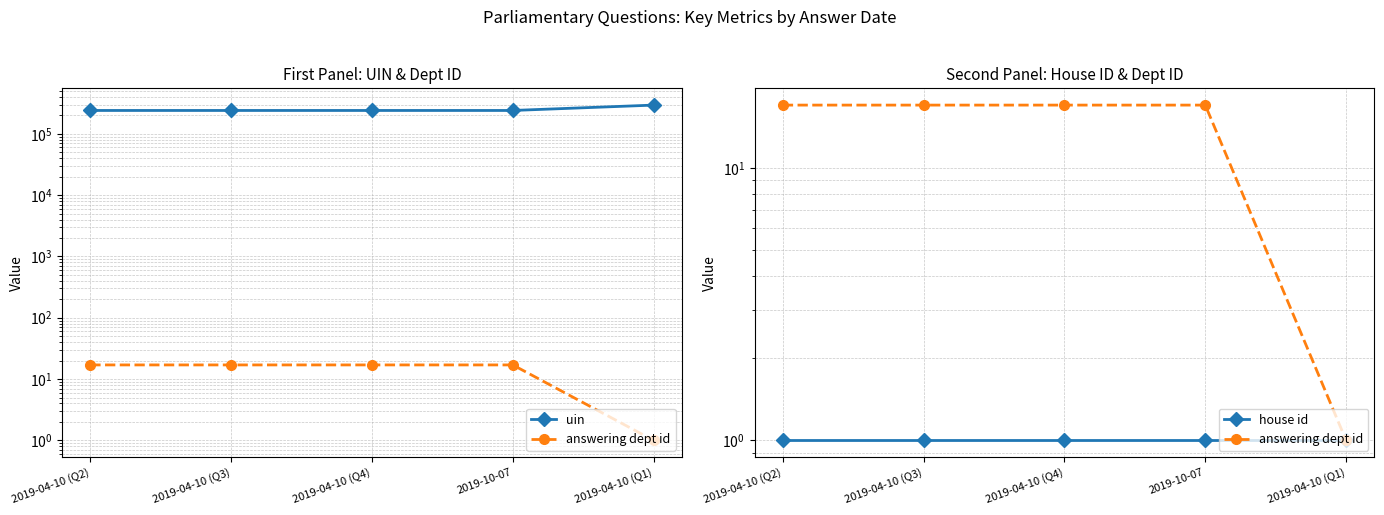

Does the chart display data point markers on the line(s)?

Yes